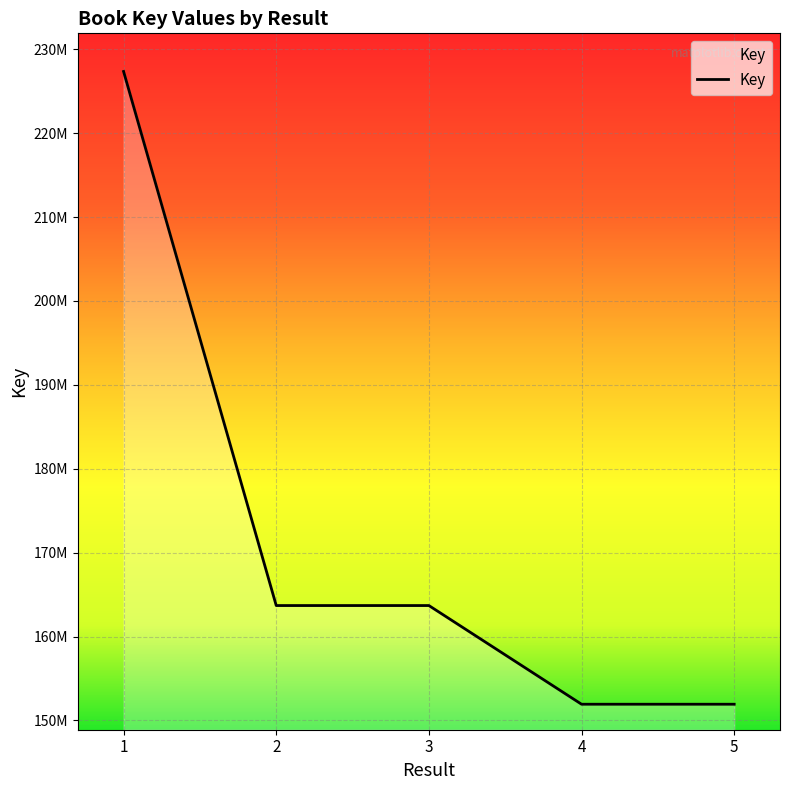

What is the value of the 5th point from the left?

151925483